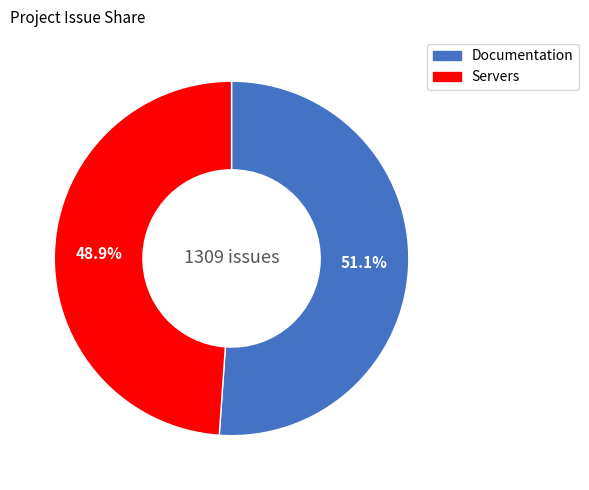

Which slice represents more than half of the pie?

Documentation